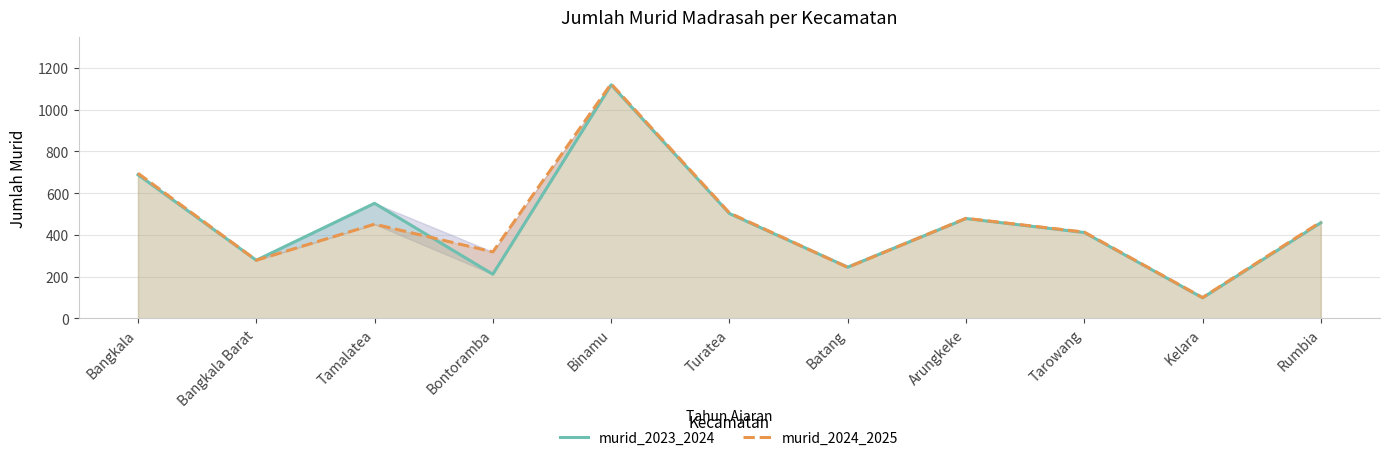

True or false: murid_2024_2025 has a value of 451 at Tamalatea.

True